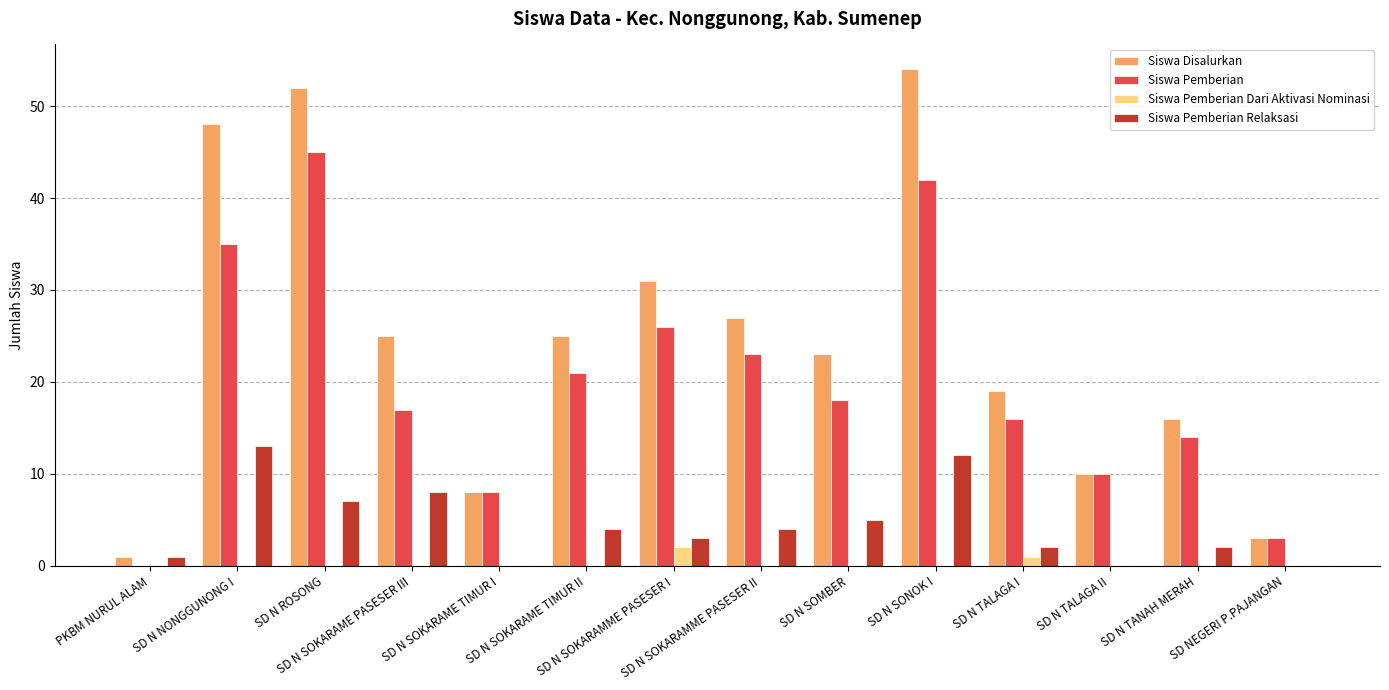

What is the maximum value for Siswa Pemberian Relaksasi?

13